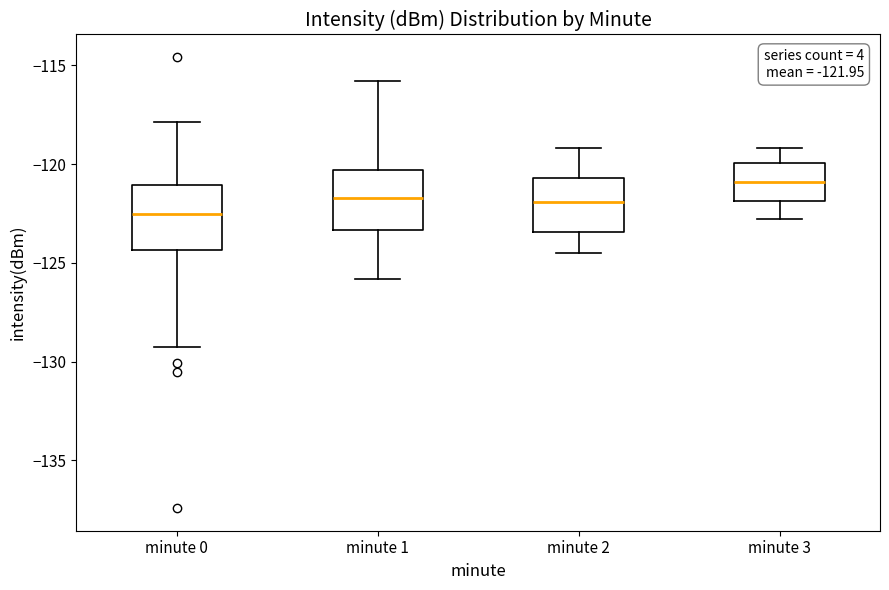

Which box's median line is the highest?

minute 3